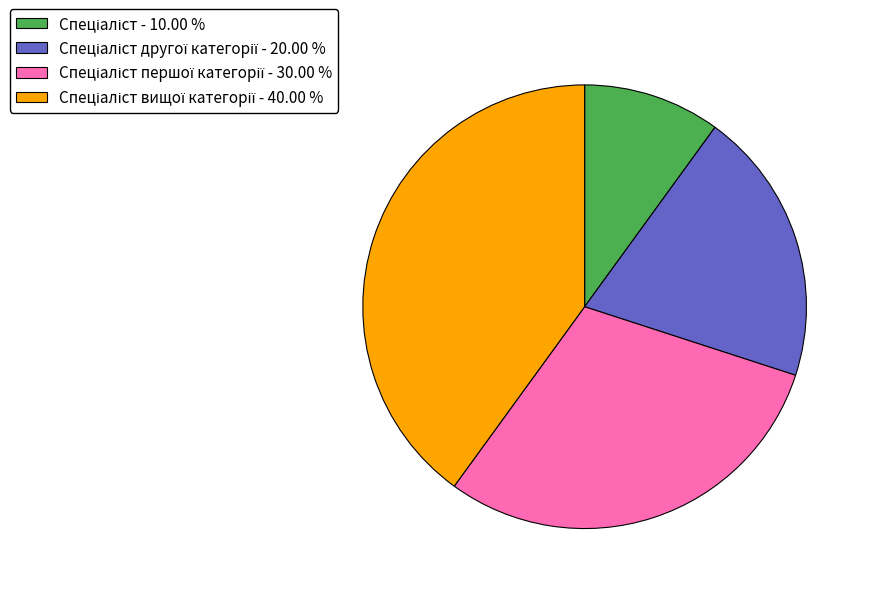

Does any single category account for the majority?

No